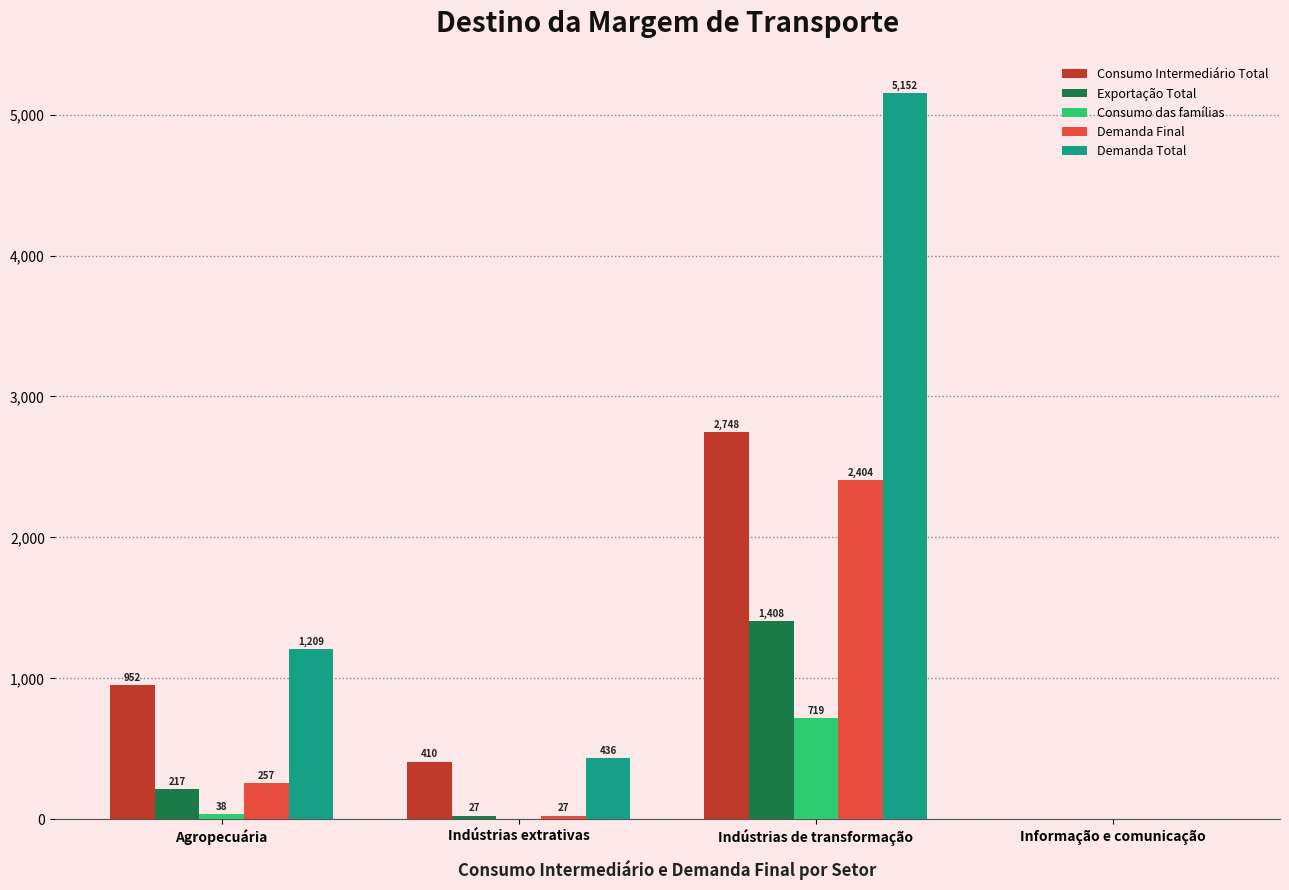

Which series changed the most between Agropecuária and Indústrias extrativas?

Demanda Total